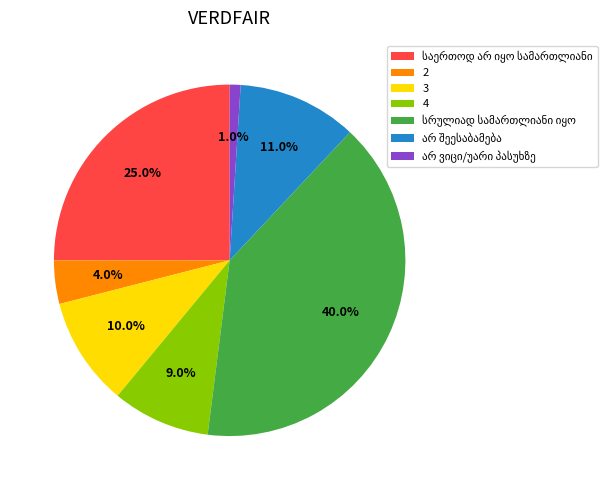

To the nearest percent, what is the difference between the 3 and 2 slice percentages?

6%